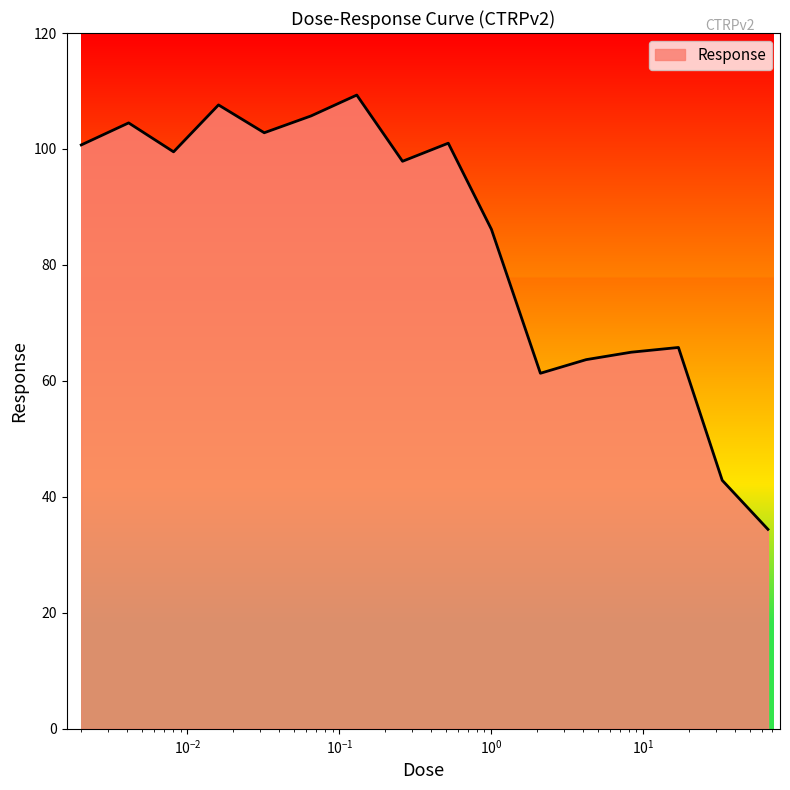

What is the maximum value shown in the chart?

109.3